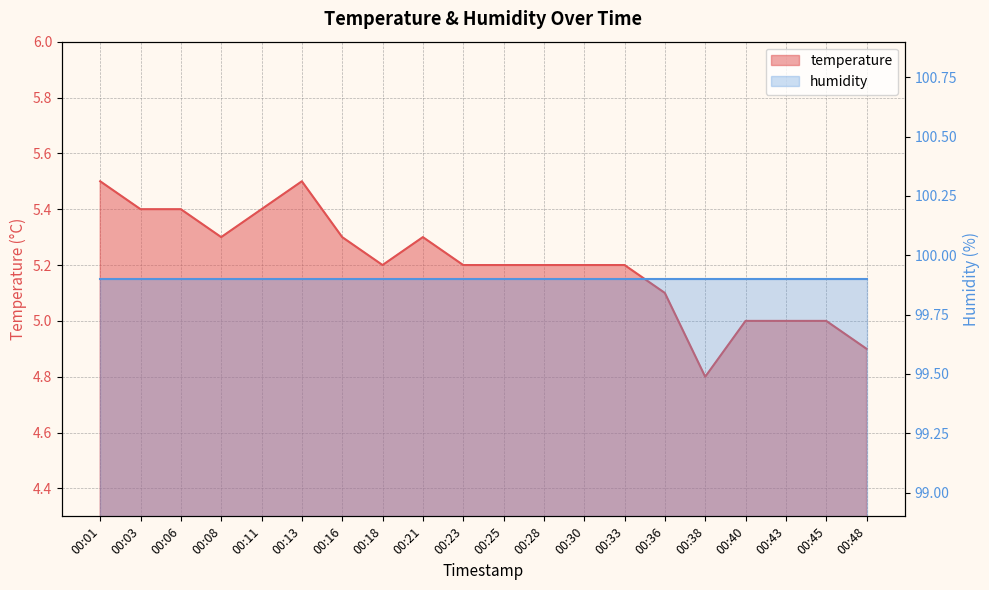

Reading right to left, list all the values displayed in this chart.

00:48=4.9	00:45=5.0	00:43=5.0	00:40=5.0	00:38=4.8	00:36=5.1	00:33=5.2	00:30=5.2	00:28=5.2	00:25=5.2	00:23=5.2	00:21=5.3	00:18=5.2	00:16=5.3	00:13=5.5	00:11=5.4	00:08=5.3	00:06=5.4	00:03=5.4	00:01=5.5